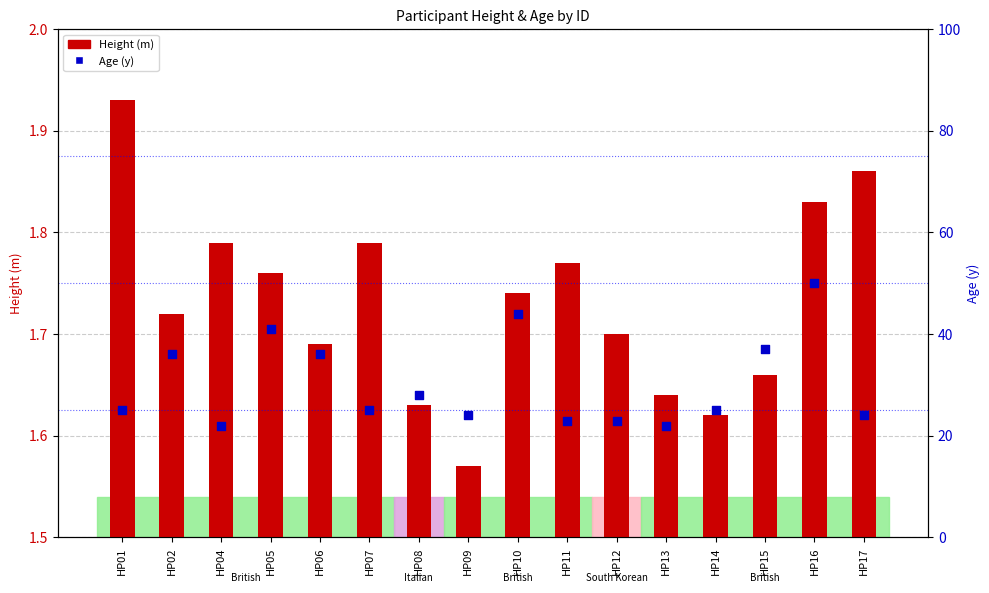

Which series contains the lowest Y value?

Height (m)